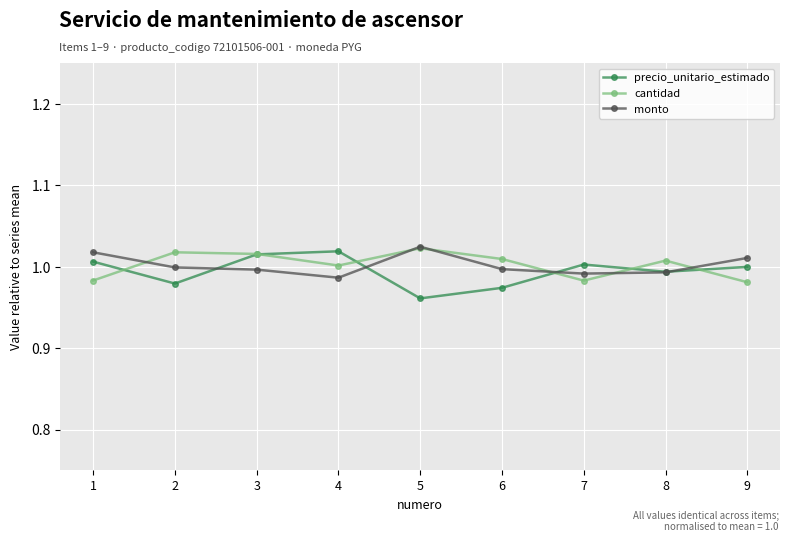

What are all the series names shown in the legend?

precio_unitario_estimado, cantidad, monto